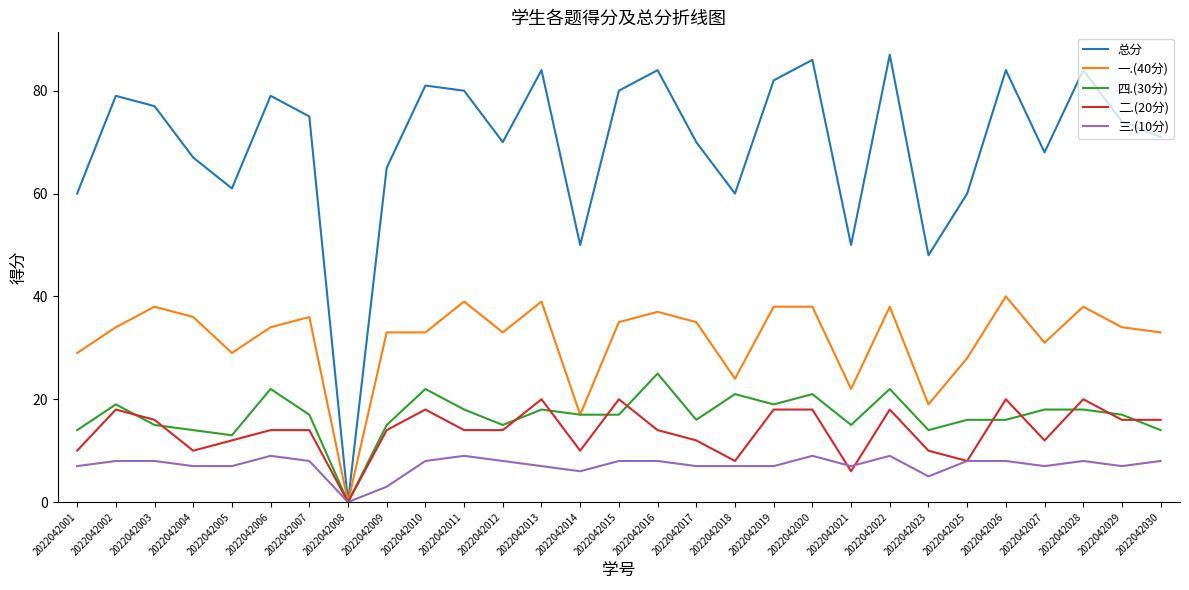

How many lines are shown in the chart?

5